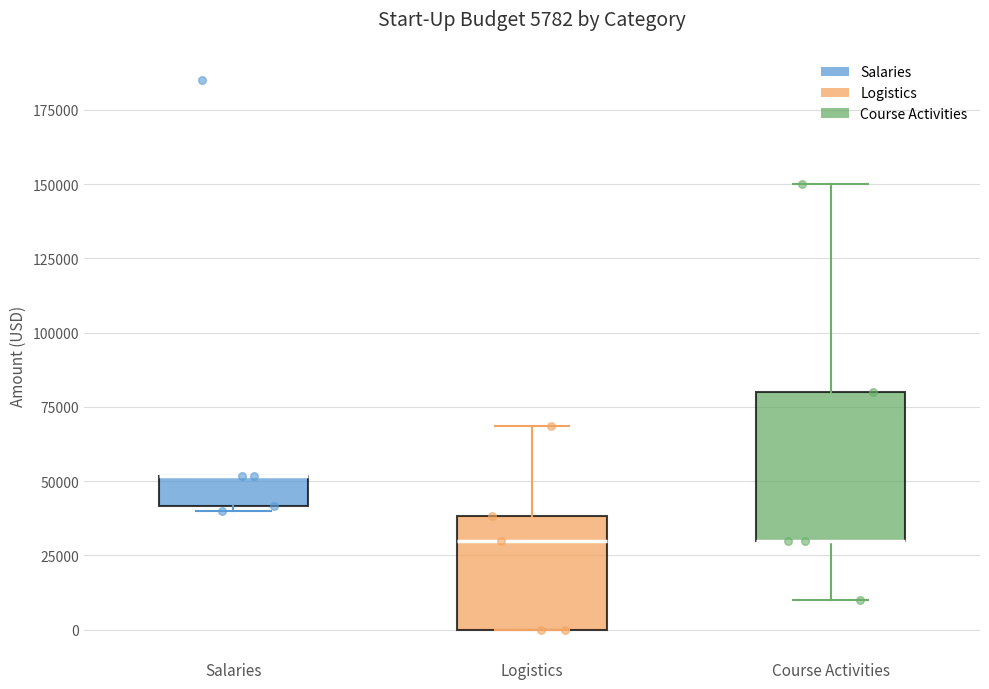

Comparing the boxes themselves (not the whiskers), which one is the tallest?

Course Activities